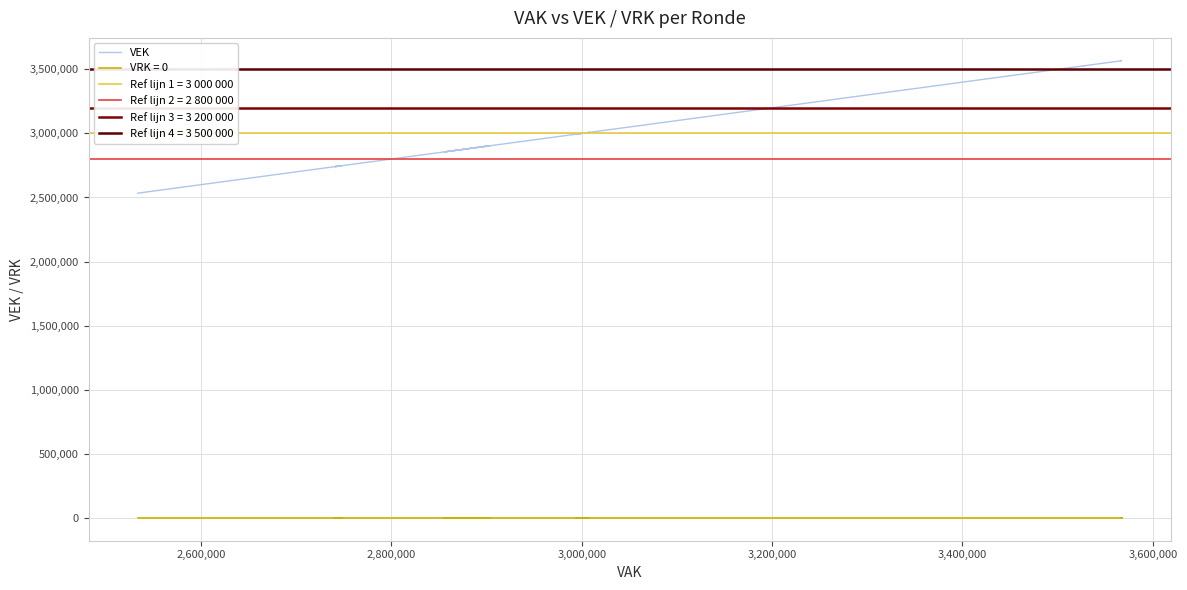

How many data points does each series have?

27